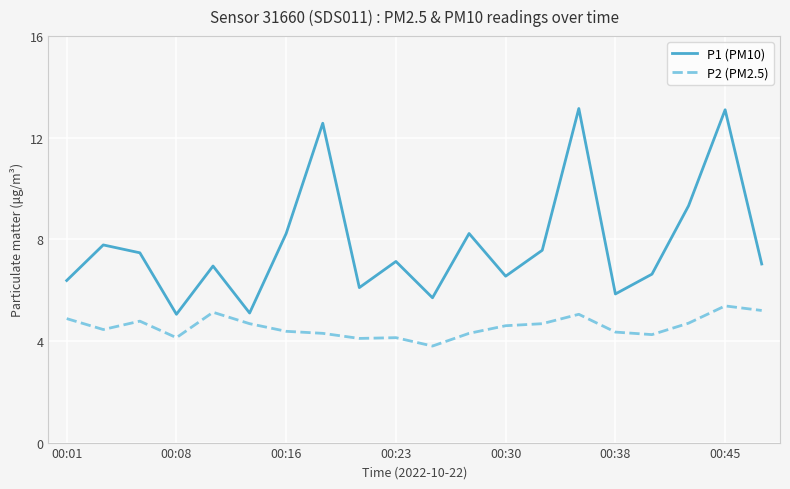

True or false: P1 (PM10) and P2 (PM2.5) intersect in this chart.

False